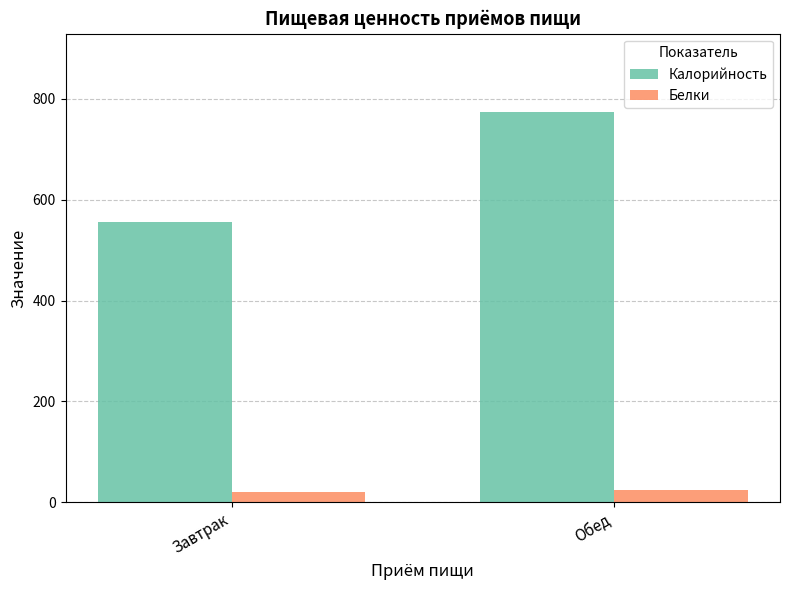

What position from the right is Завтрак?

2